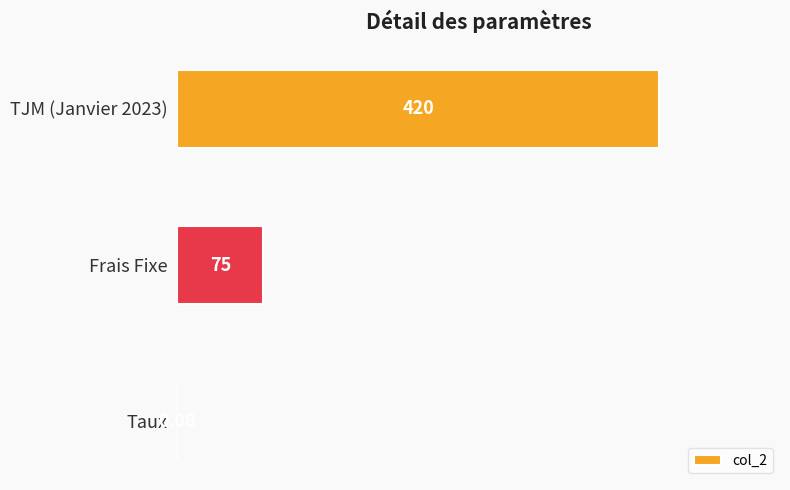

What is the change in value from Frais Fixe to TJM (Janvier 2023)?

+345.0